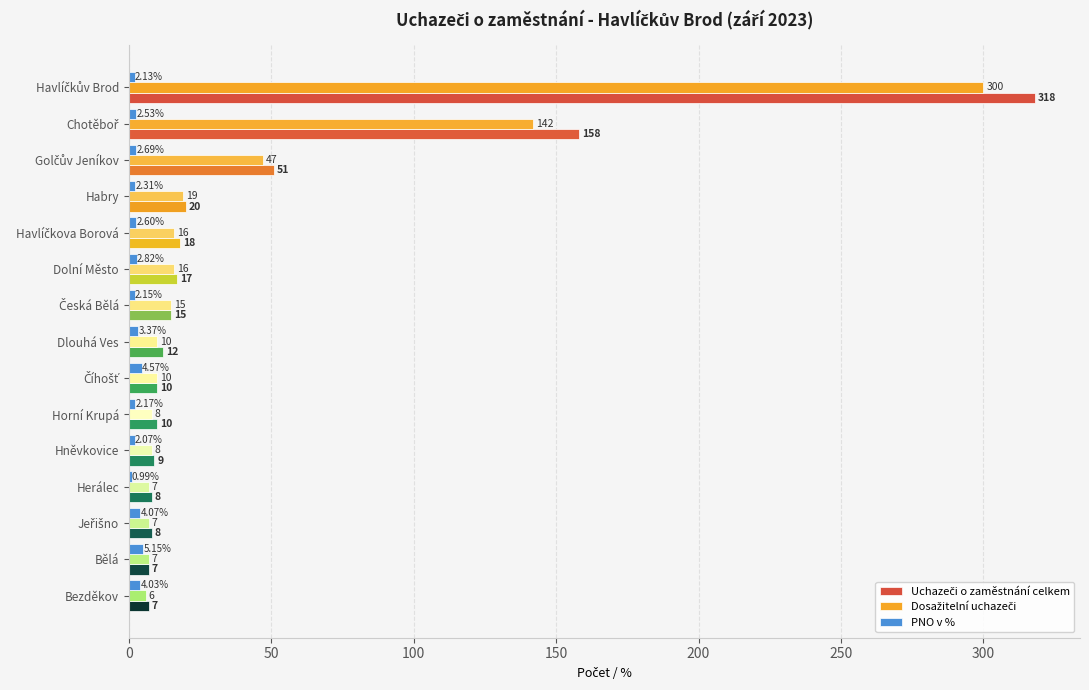

Where is PNO v % nearest to the value 3?

Dolní Město